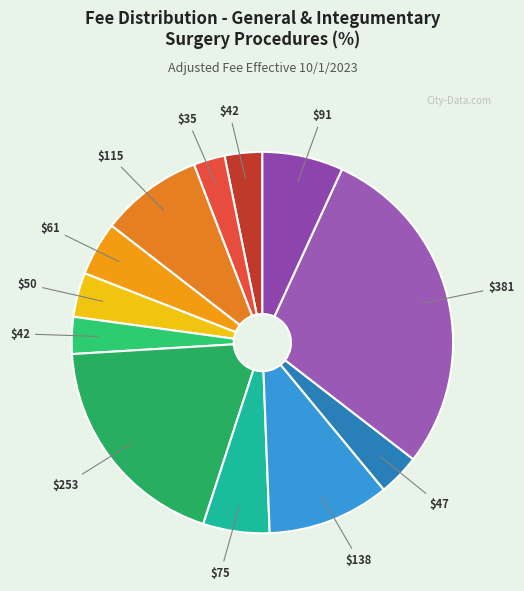

How many slices are in this pie chart?

12